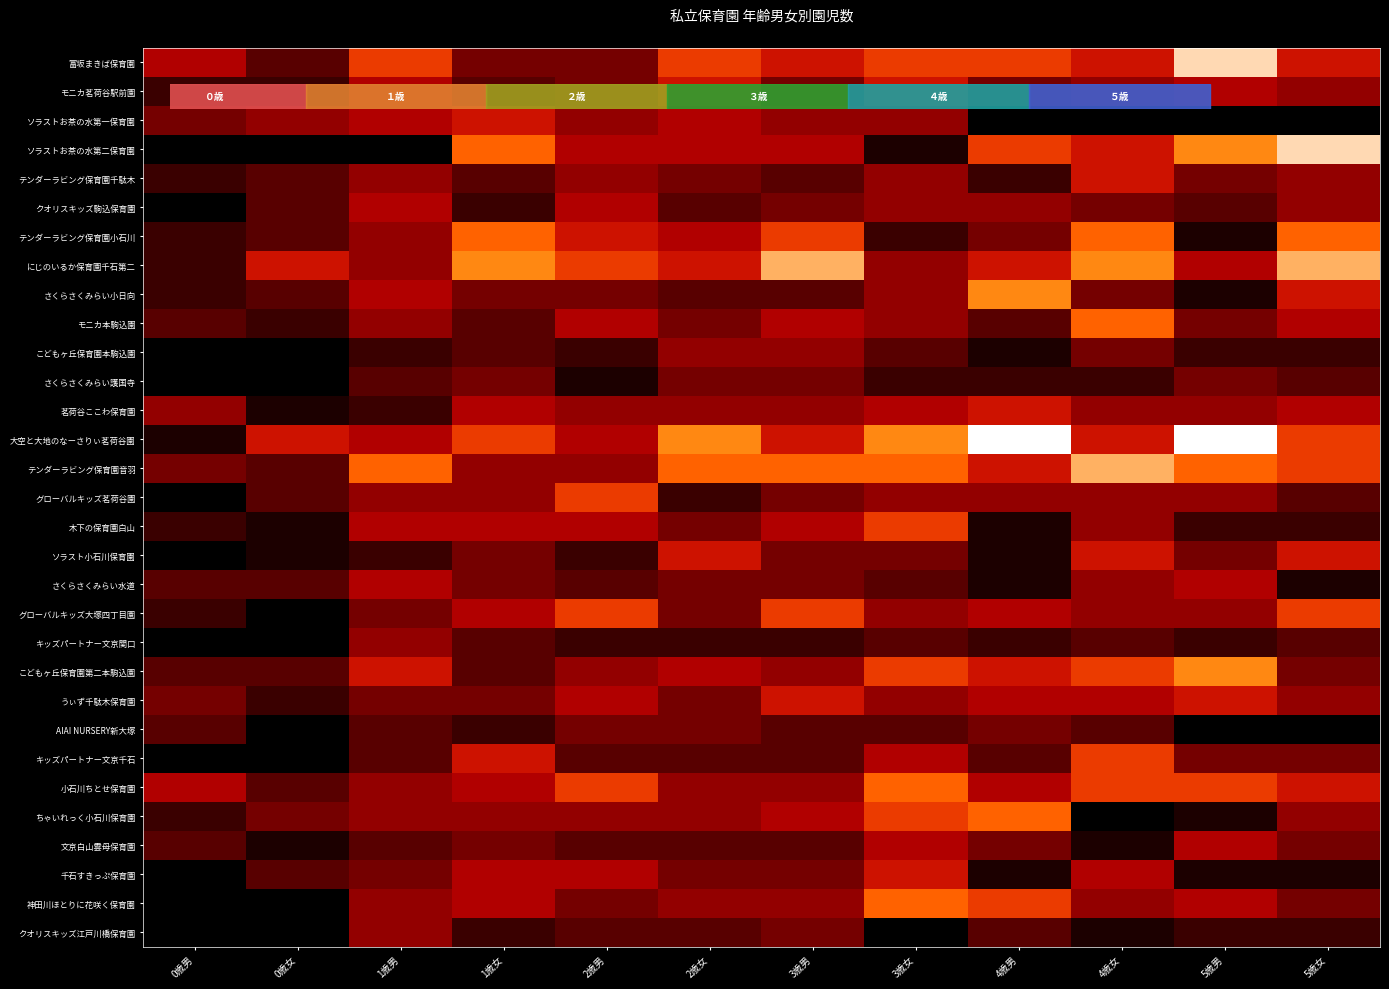

How many categories are shown in the chart?

12